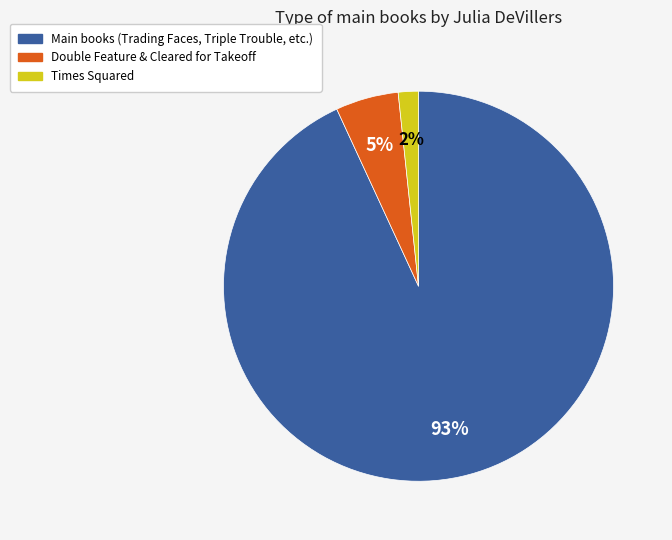

How many segments does this pie chart have?

3